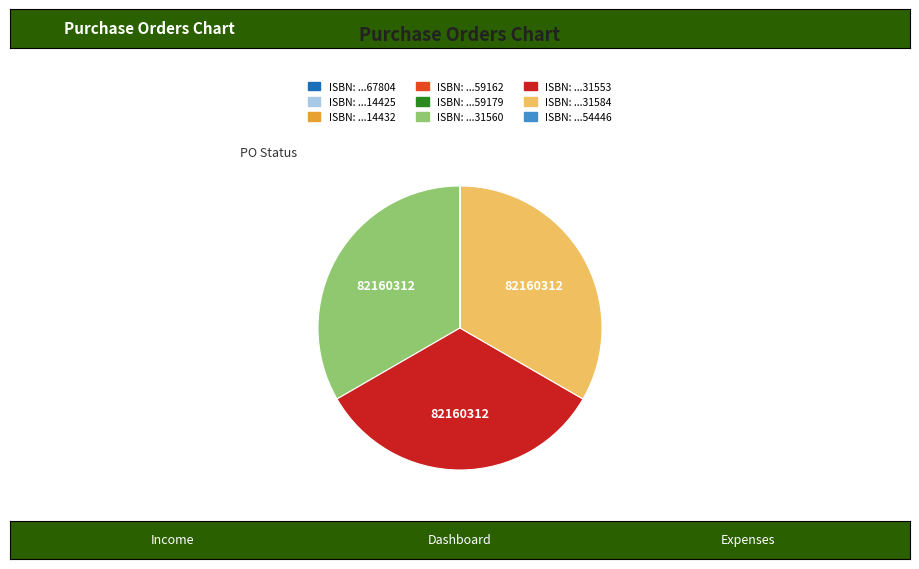

Is there a majority slice in this chart?

No